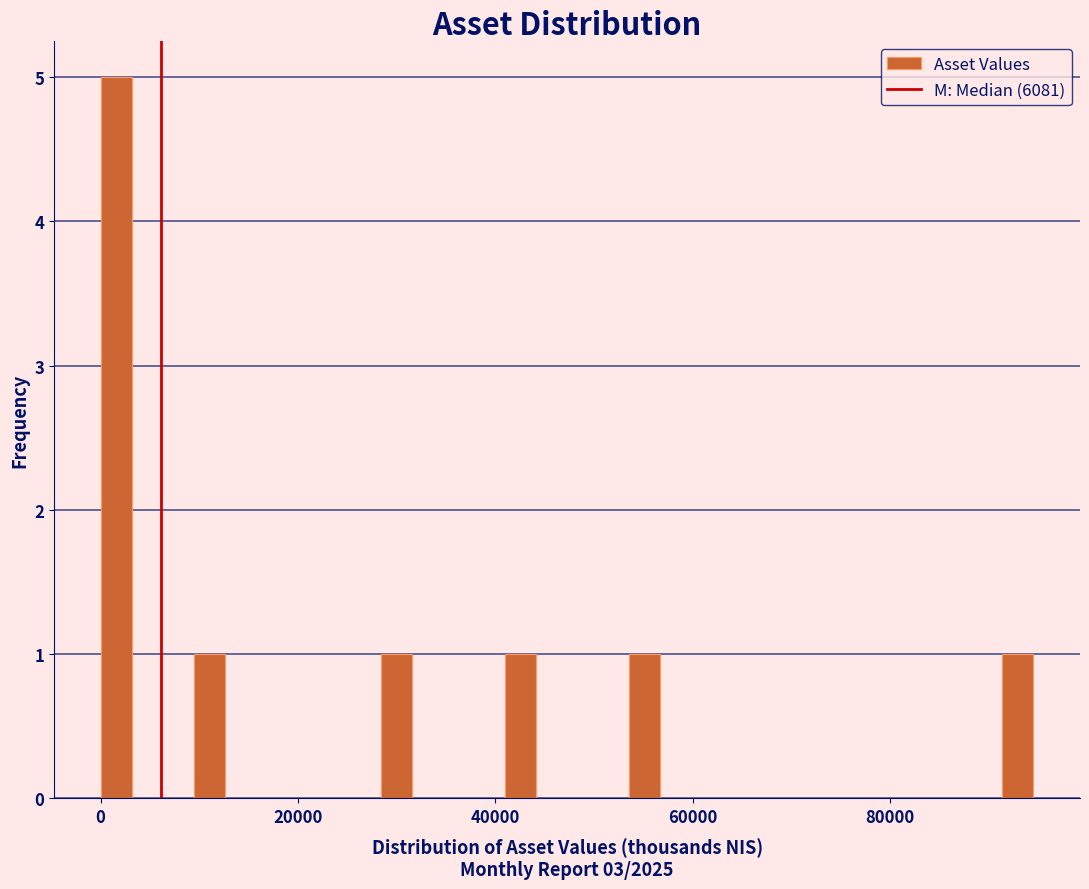

Read against the x-axis, roughly where is the centre of the tallest bar?

2000